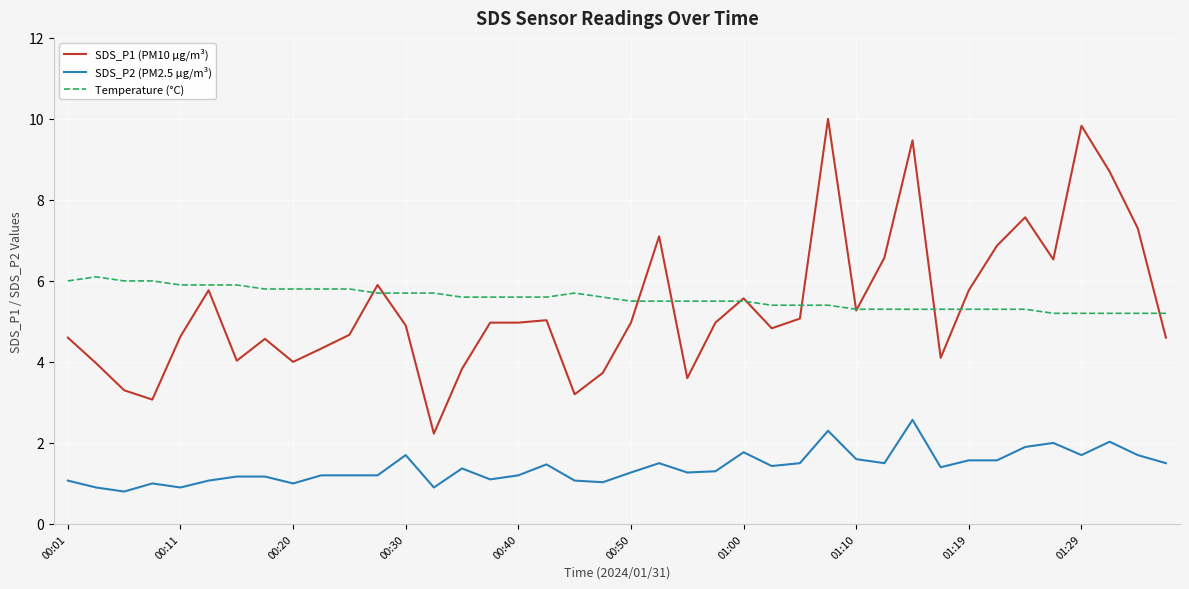

What is the smallest value displayed?

0.8